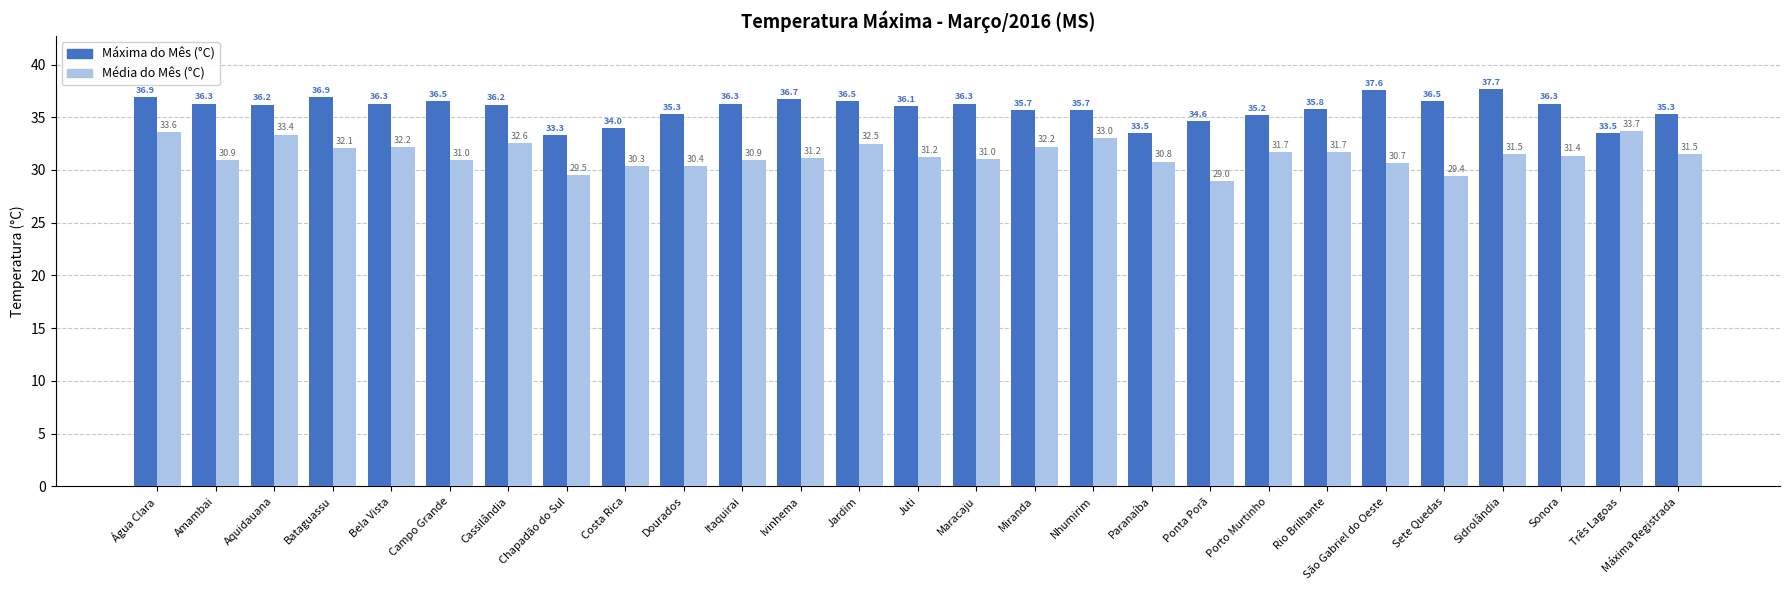

Count the number of categories in the chart.

27